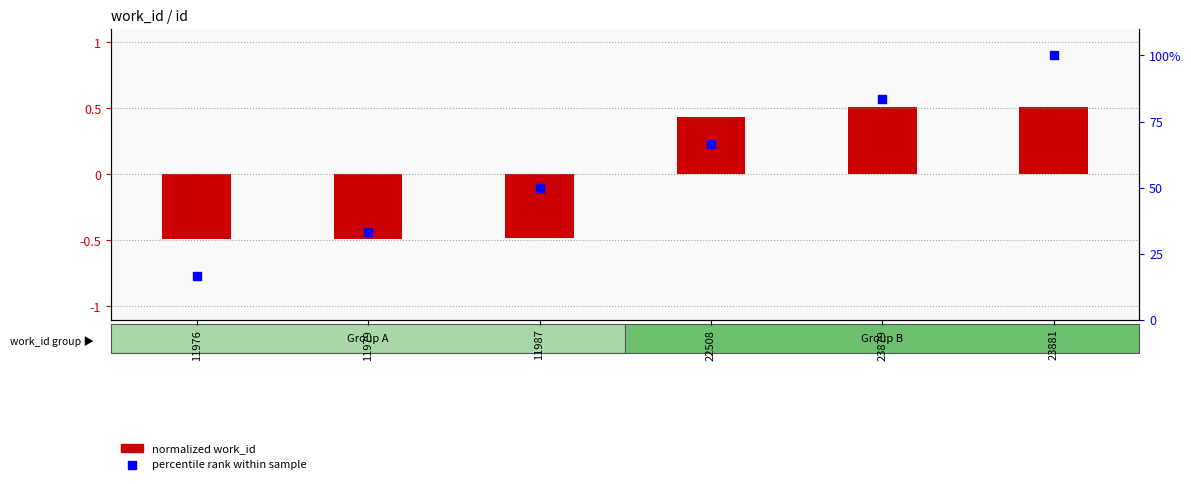

Is the value of normalized work_id at 11987 greater than the value of percentile rank within sample at 23881?

No